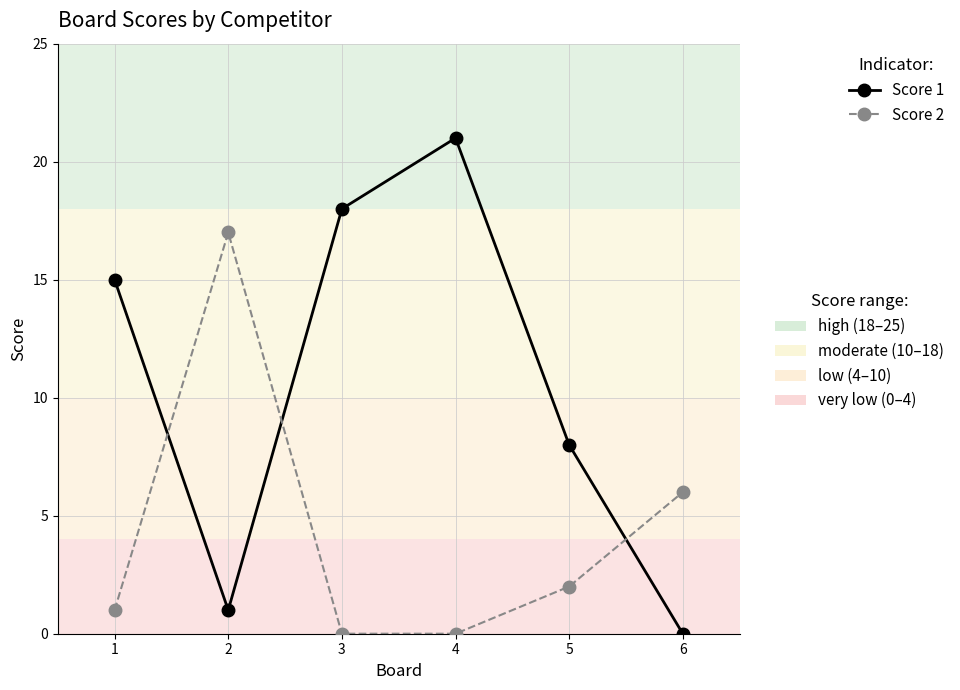

What is the difference between the highest and lowest values at 5?

6